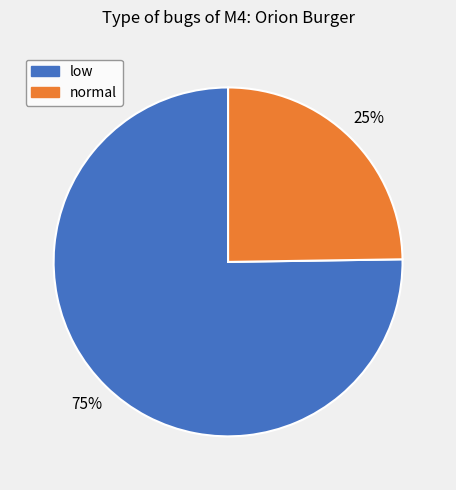

Between low and normal, which is larger?

low